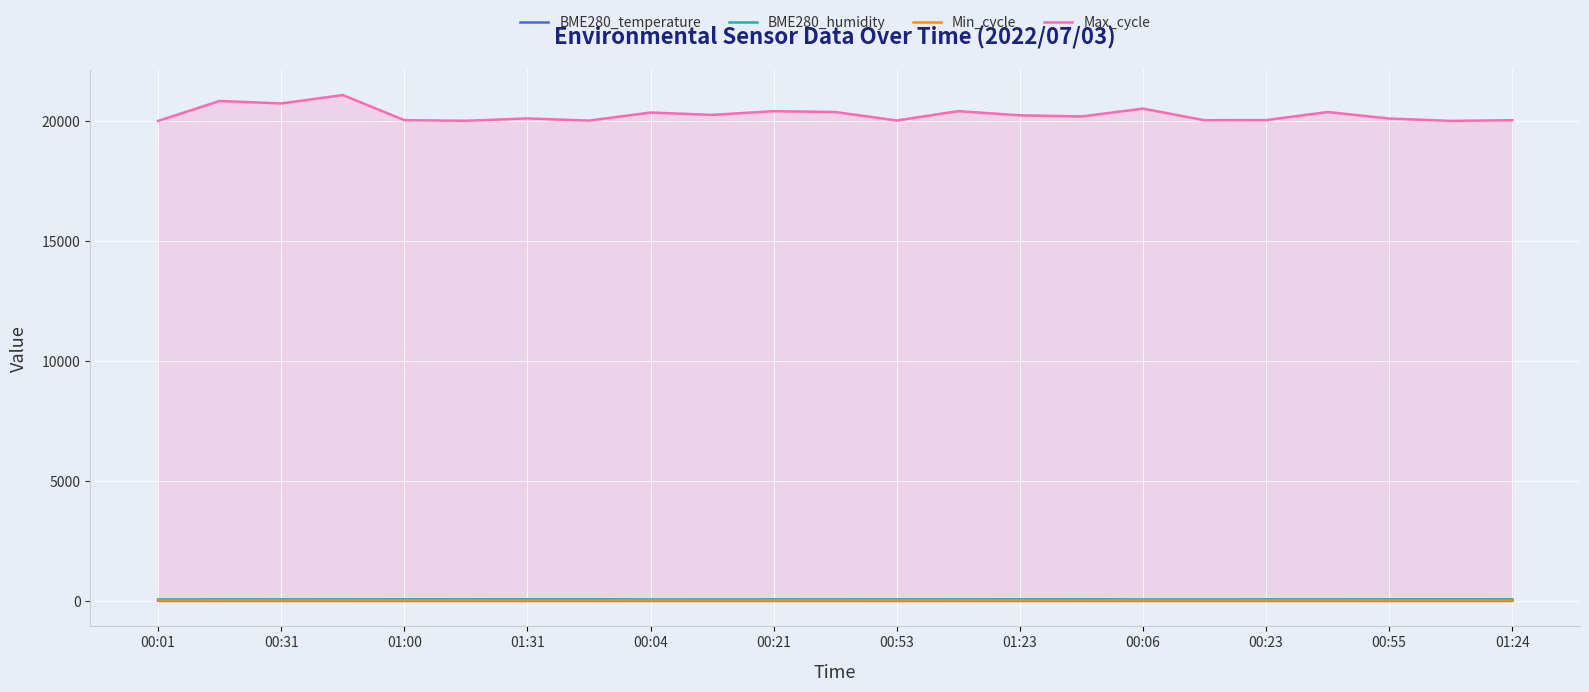

True or false: Max_cycle has a value of 7130.0 at 01:00.

False